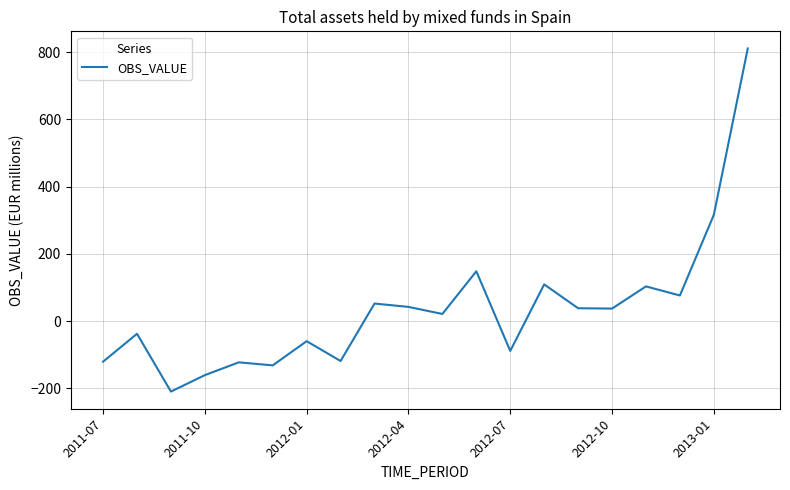

How many negative values are there?

9